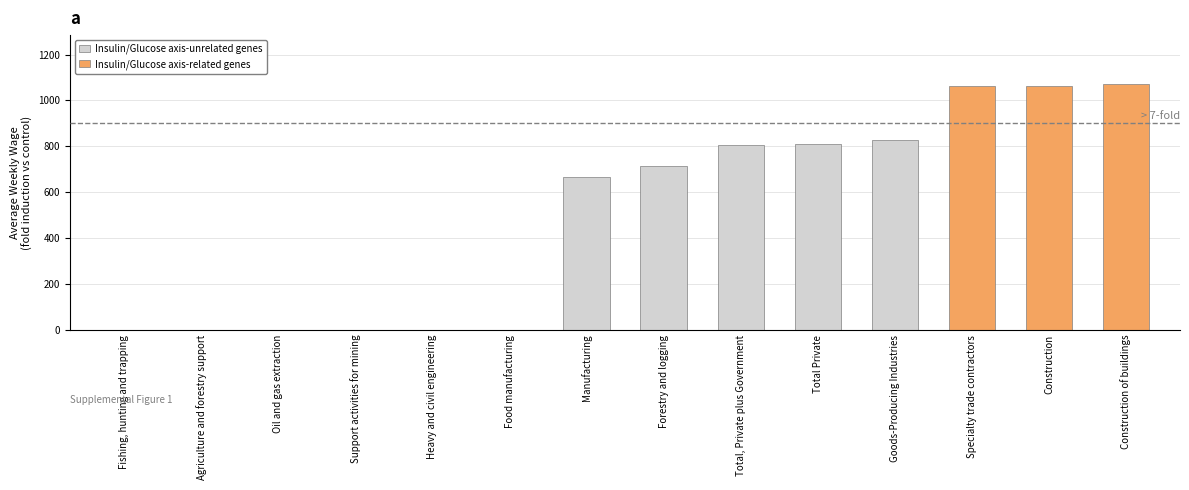

Which category has the lowest value across all series?

Fishing, hunting and trapping